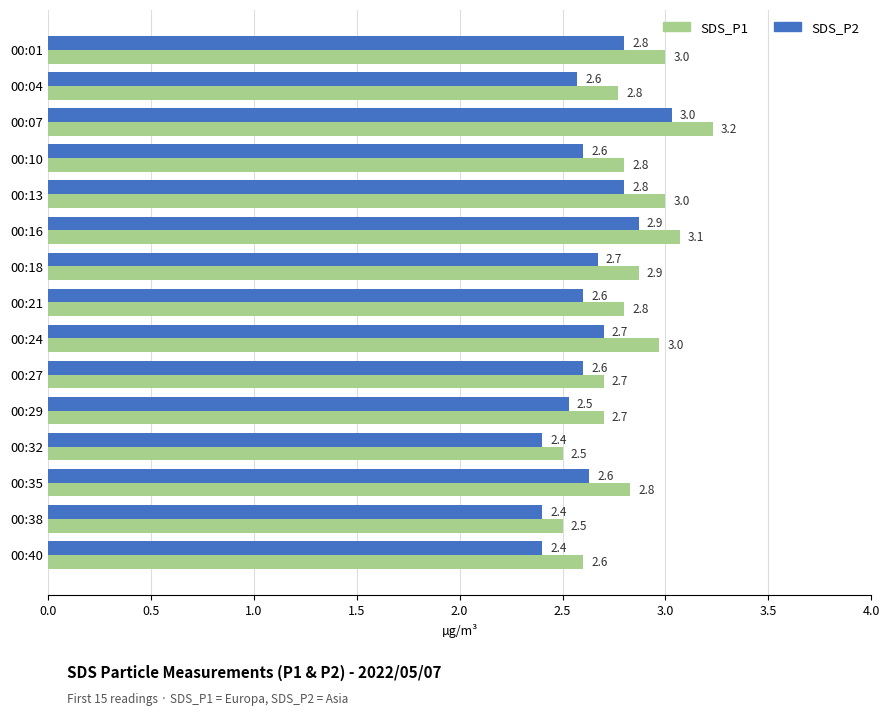

List the series in order of their overall mean, highest first.

SDS_P1, SDS_P2